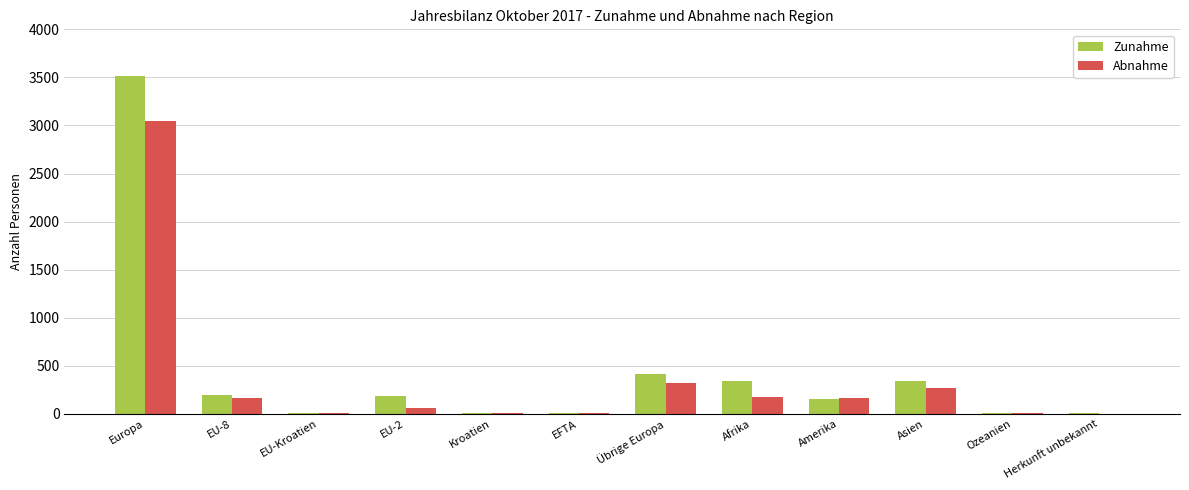

What is the maximum value shown in the chart?

3517